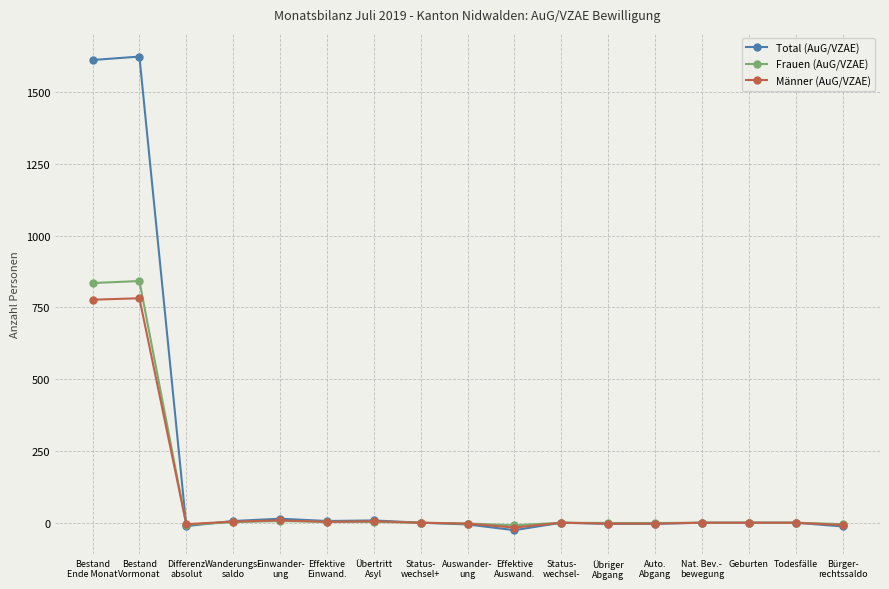

True or false: Frauen (AuG/VZAE) has more than 0 interior local peaks.

True